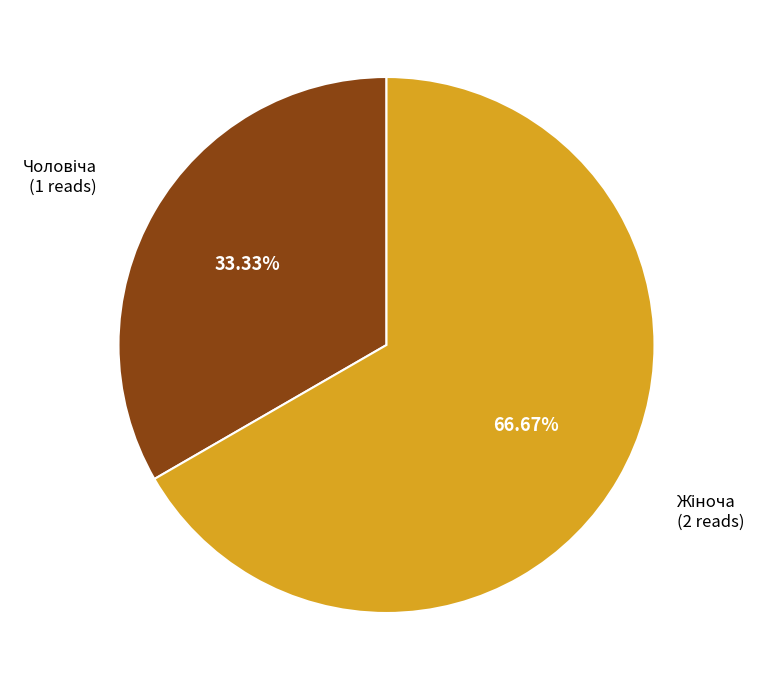

Is there a majority slice in this chart?

Yes